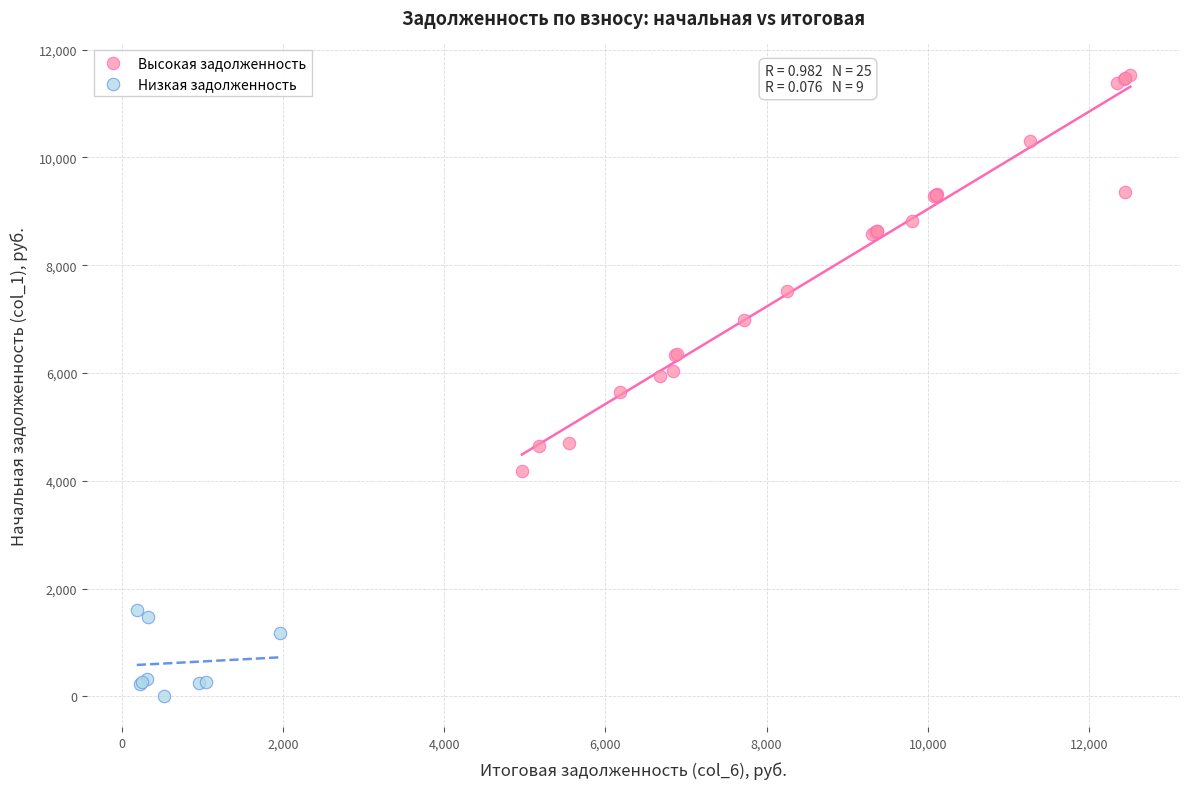

Which series has the largest Y range (max minus min)?

Высокая задолженность